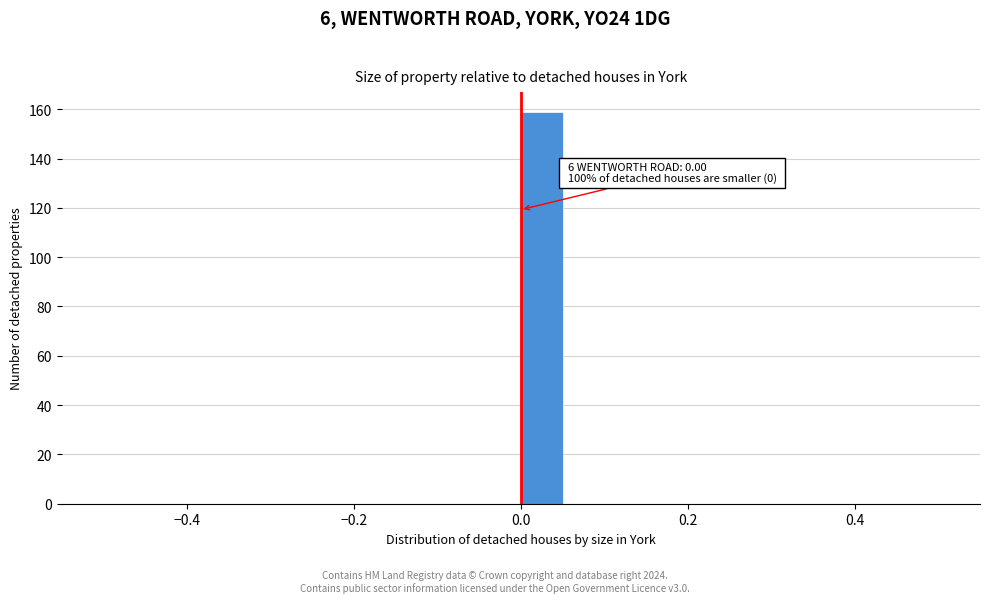

Around what value on the x-axis is the tallest bar? Give the approximate position of its centre, as read against the axis.

0.02